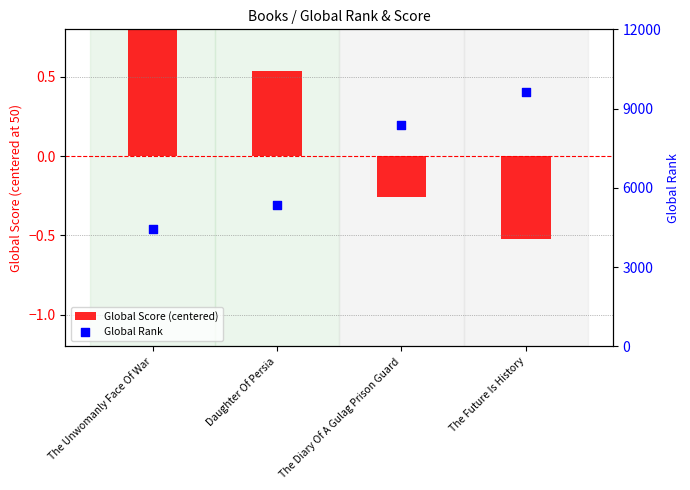

Which series contains the lowest Y value?

Global Score (centered)